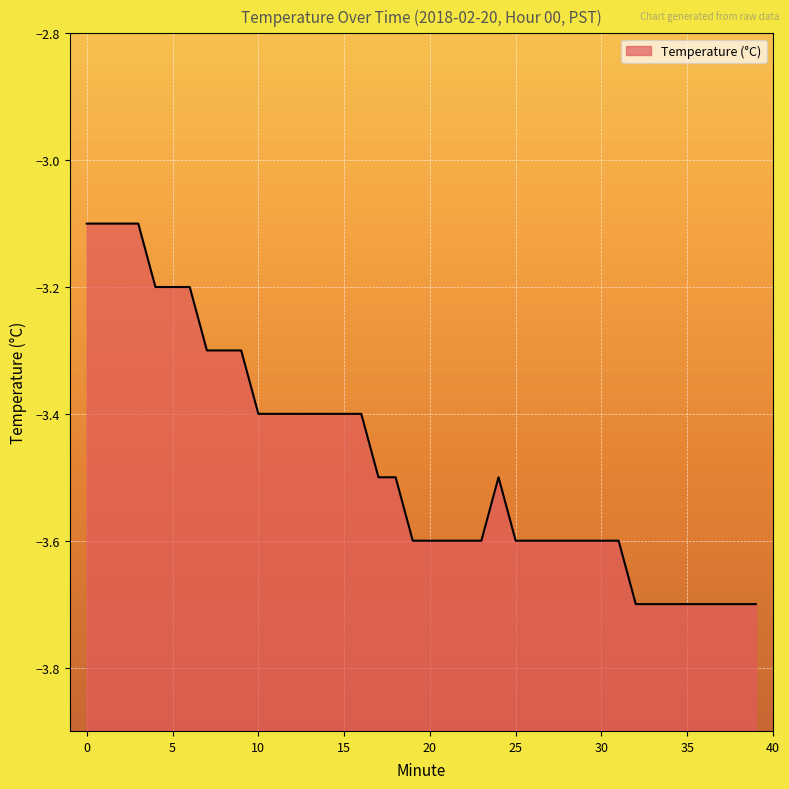

At which category does the chart reach its minimum across all series?

32